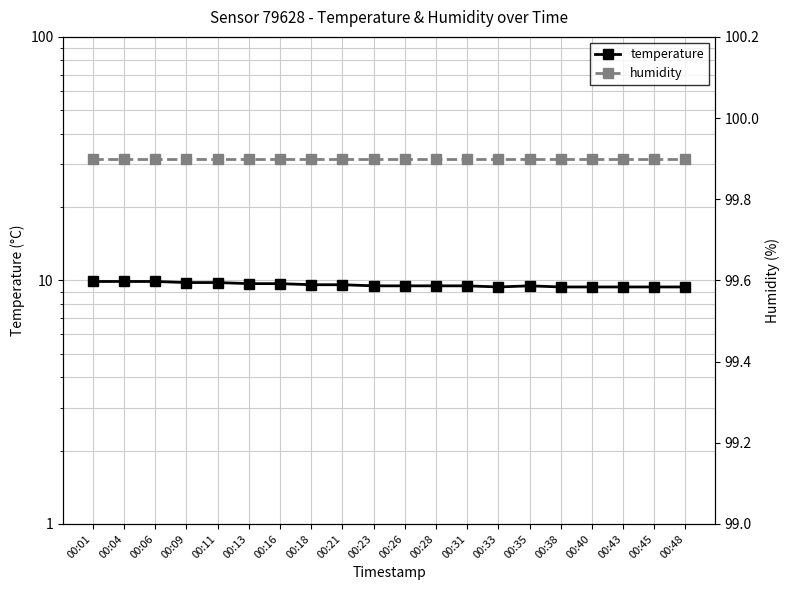

Where is temperature nearest to the value 9?

00:33